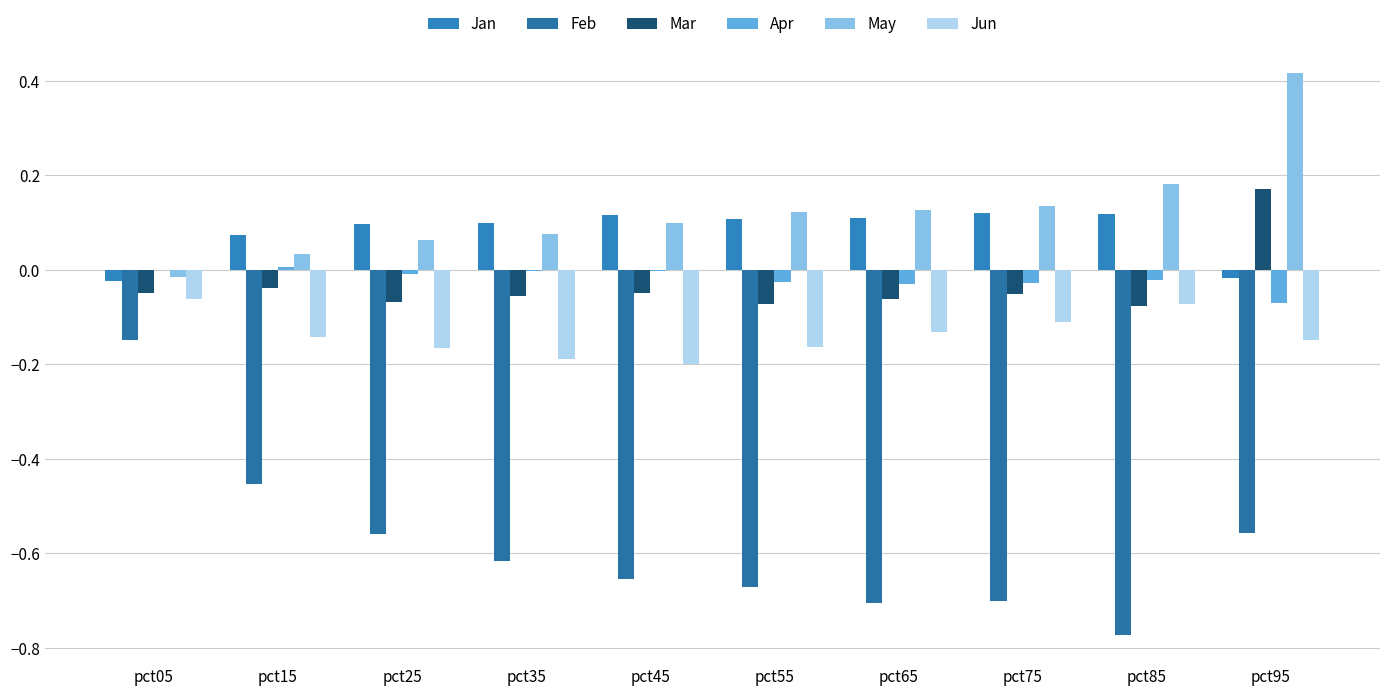

What is the average value of the Jun series?

-0.1